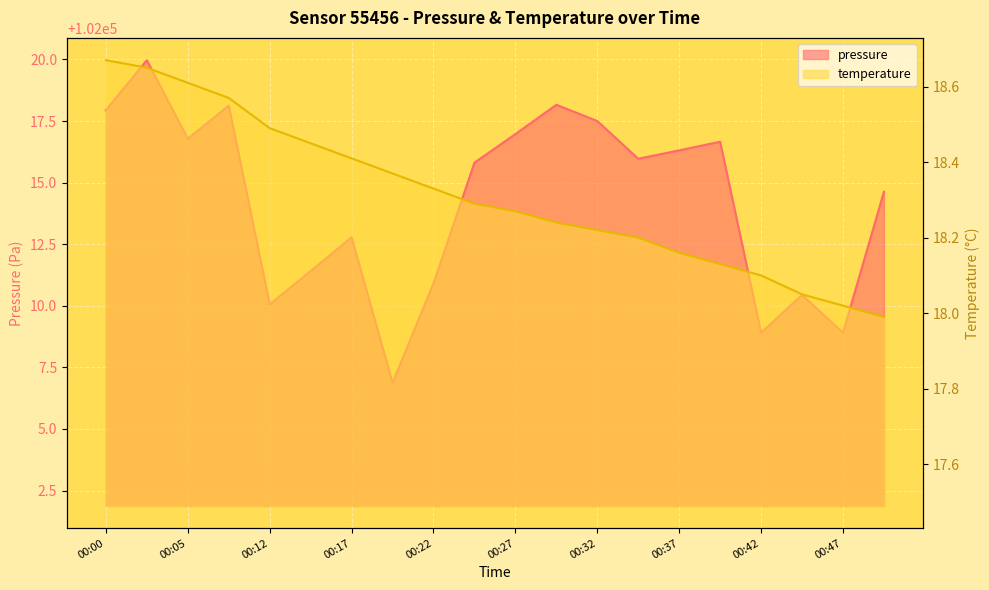

Reading right to left, transcribe all the data shown in this chart.

pressure: 102014.6	102008.9	102010.4	102008.9	102016.7	102016.3	102016.0	102017.5	102018.2	102017.0	102015.8	102010.9	102006.9	102012.8	102011.4	102010.1	102018.1	102016.8	102020.0	102017.9
temperature: 18.0	18.0	18.1	18.1	18.1	18.2	18.2	18.2	18.2	18.3	18.3	18.3	18.4	18.4	18.4	18.5	18.6	18.6	18.6	18.7